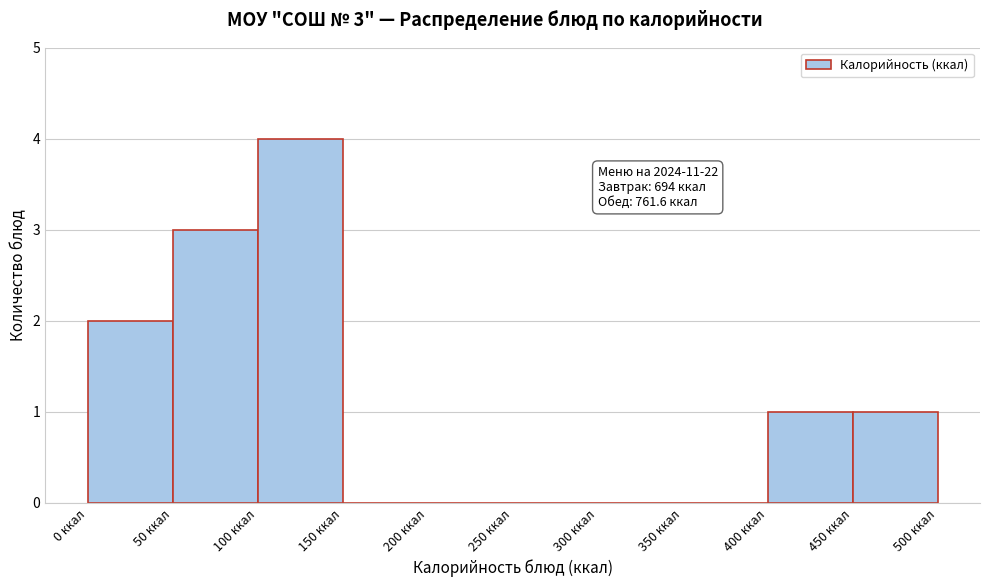

Which range on the x-axis has the tallest bar?

100 to 150